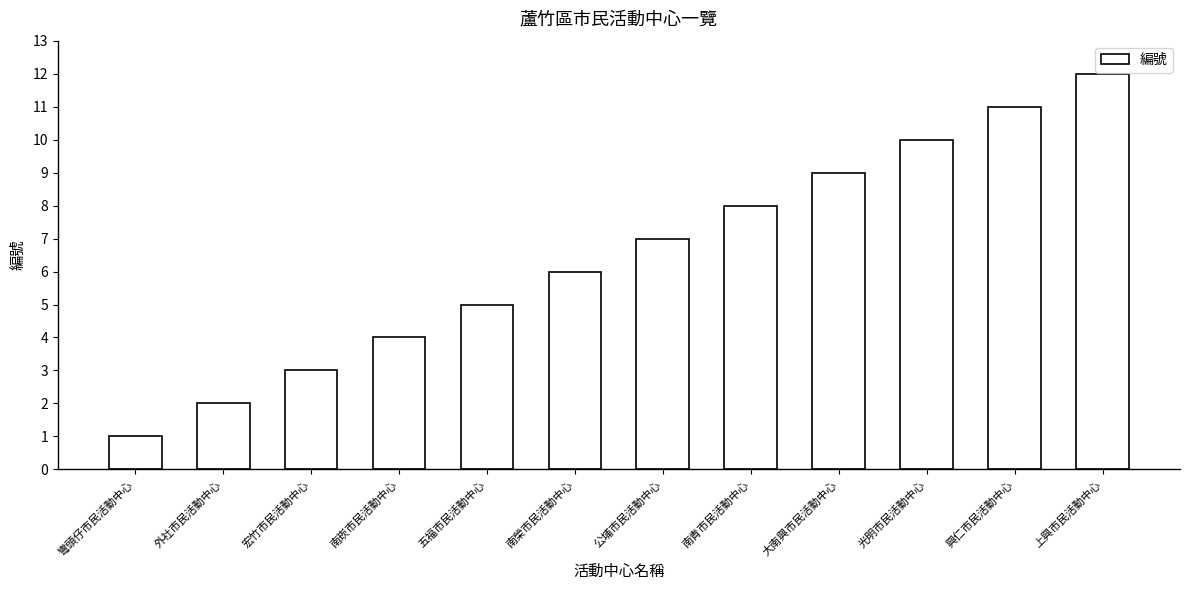

What is the sum of the values at 五福市民活動中心 and 南榮市民活動中心?

11